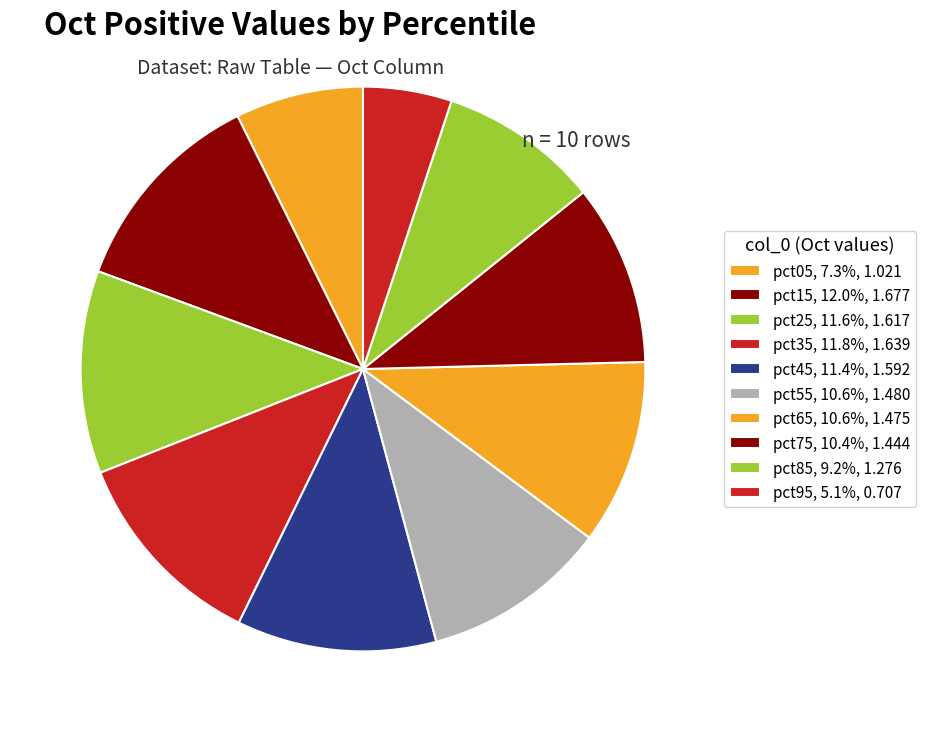

What is the smallest slice in the pie chart?

pct95